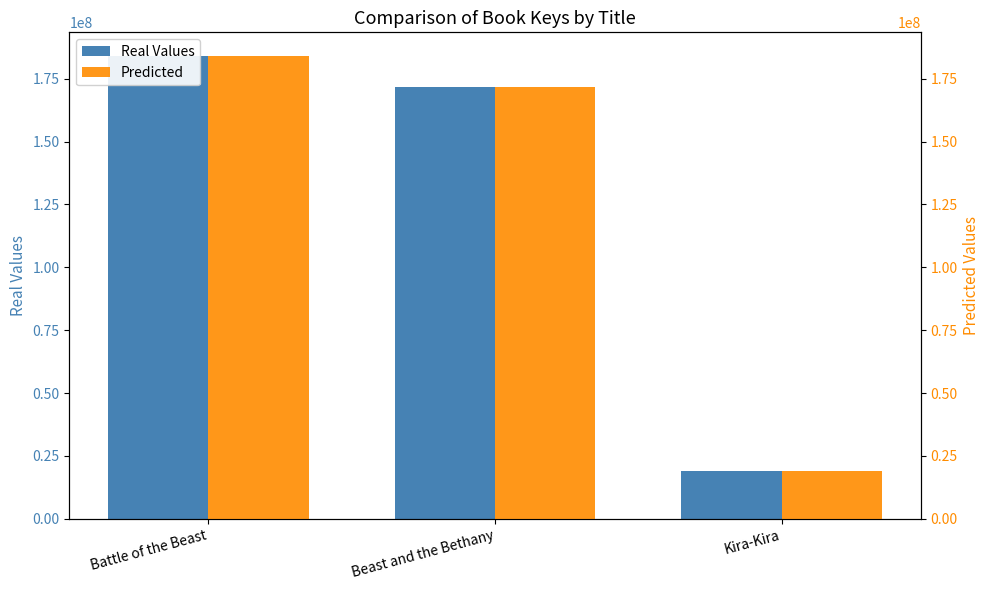

Reading left to right, transcribe all the data shown in this chart.

Real Values: Battle of the Beast=184192438	Beast and the Bethany=171810335	Kira-Kira=19010668
Predicted: Battle of the Beast=184192438	Beast and the Bethany=171810335	Kira-Kira=19010668